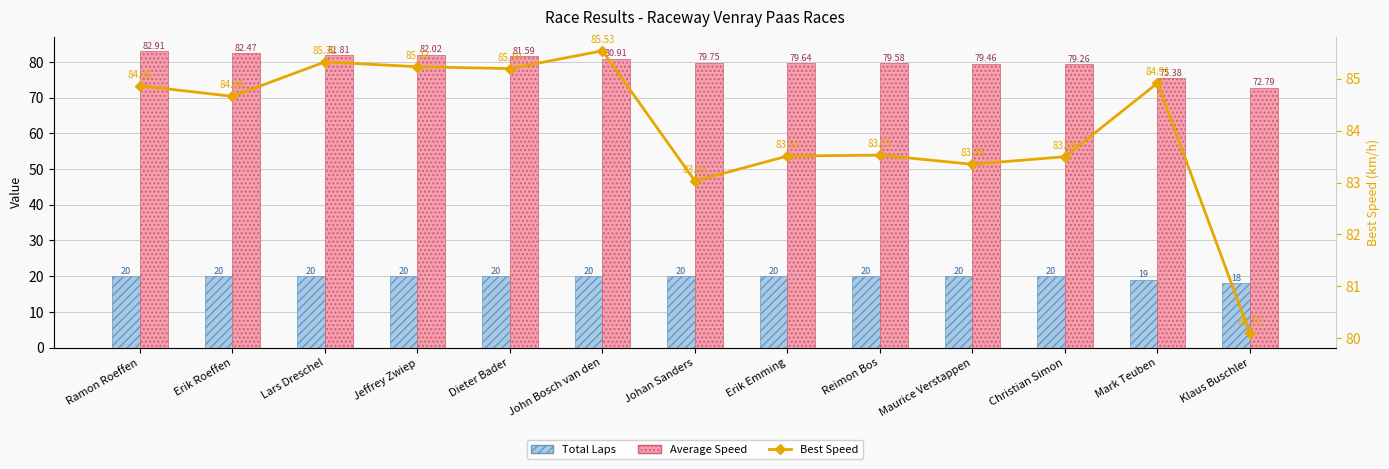

Are the bars horizontal?

No